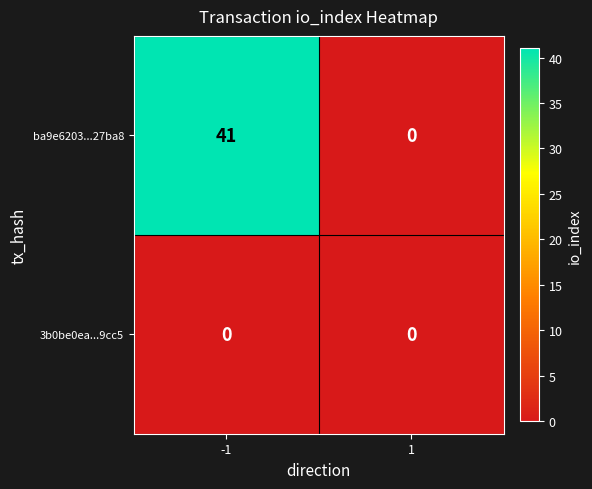

At which category is the sum across all series the highest?

-1